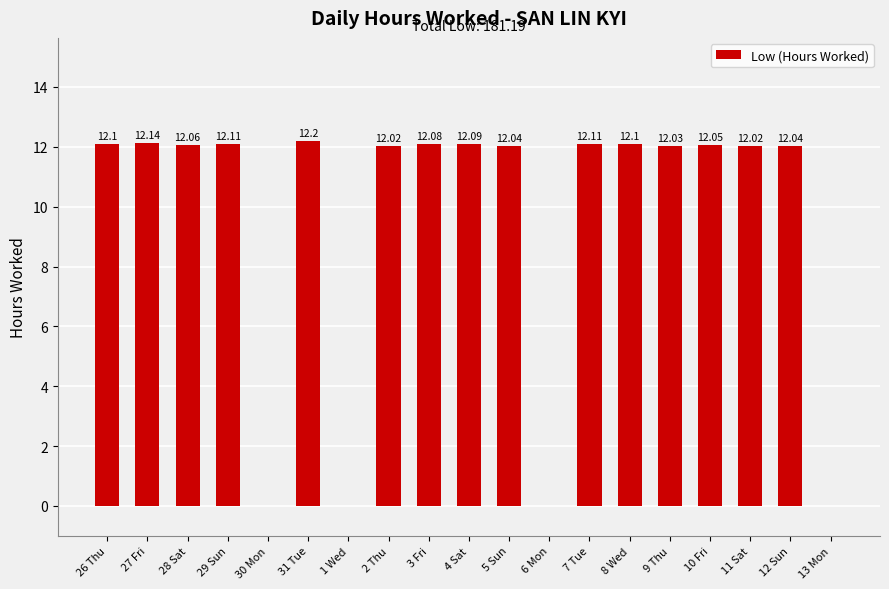

What is the difference between the values at 8 Wed and 6 Mon?

12.1